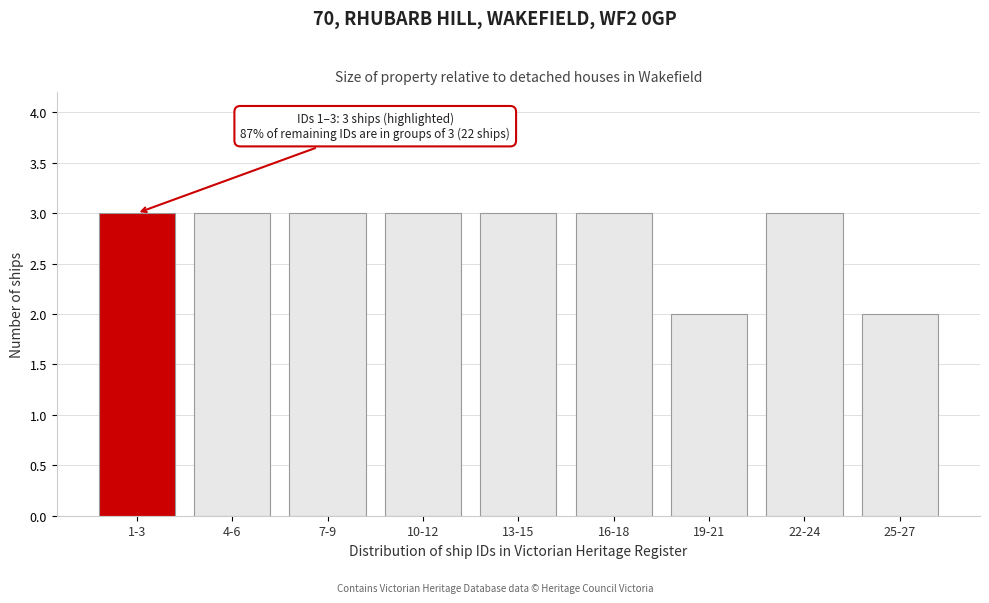

Reading left to right, what are all the values shown in this chart?

1-3=3	4-6=3	7-9=3	10-12=3	13-15=3	16-18=3	19-21=2	22-24=3	25-27=2